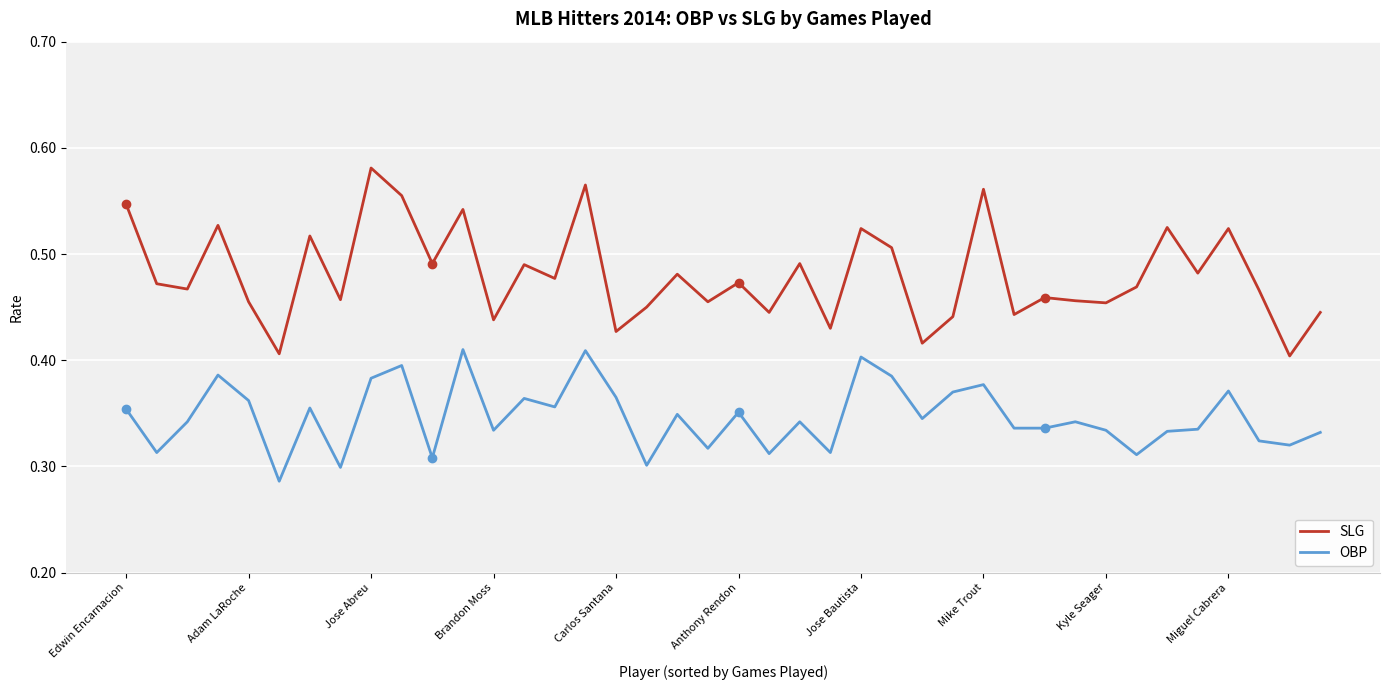

Which series has the largest range (max minus min)?

SLG